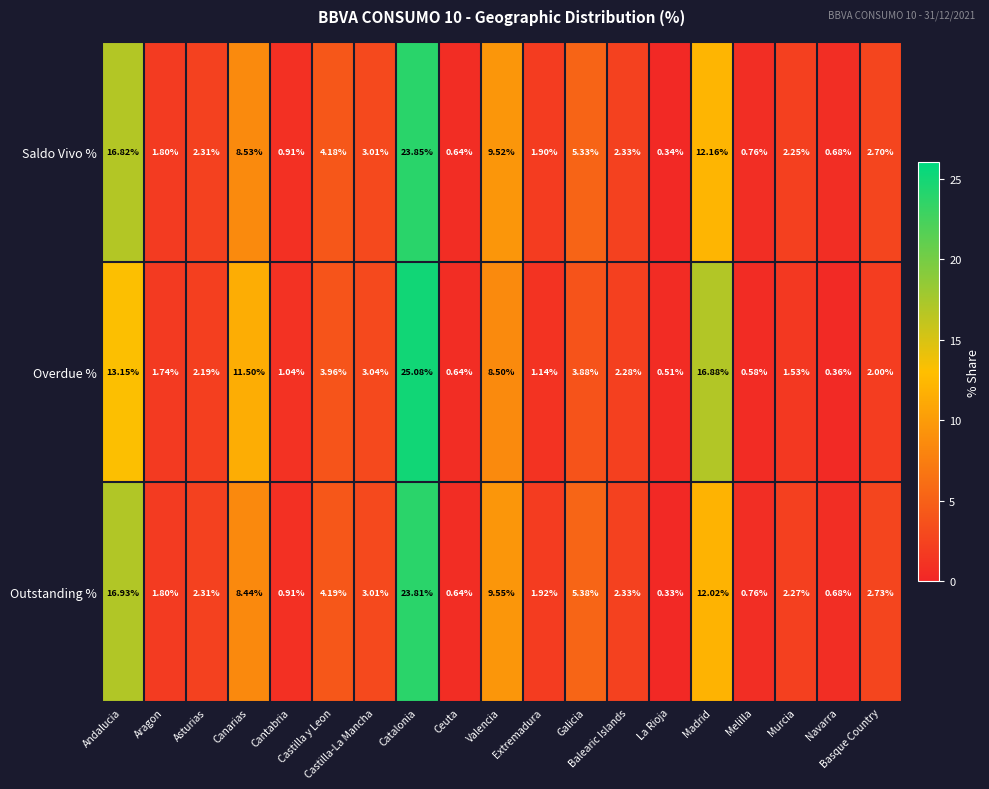

Which series has the largest total across all categories?

Saldo Vivo %